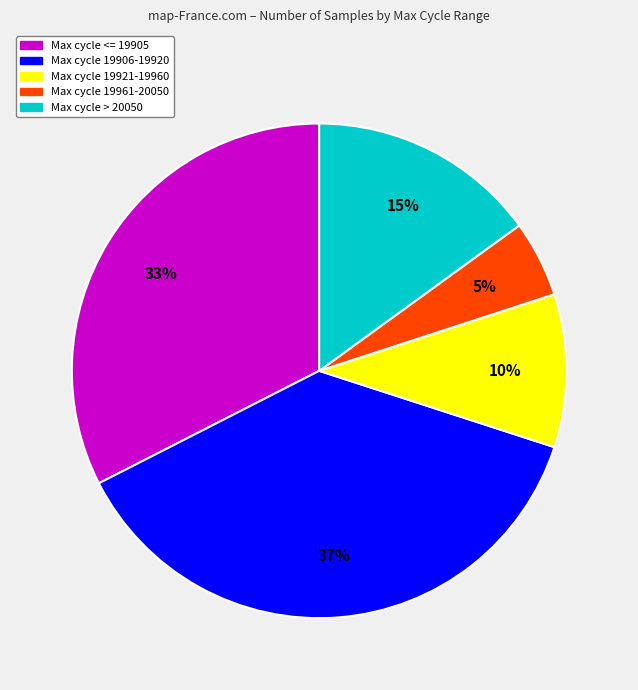

Do Max cycle 19921-19960 and Max cycle > 20050 together represent more than half of the pie?

No